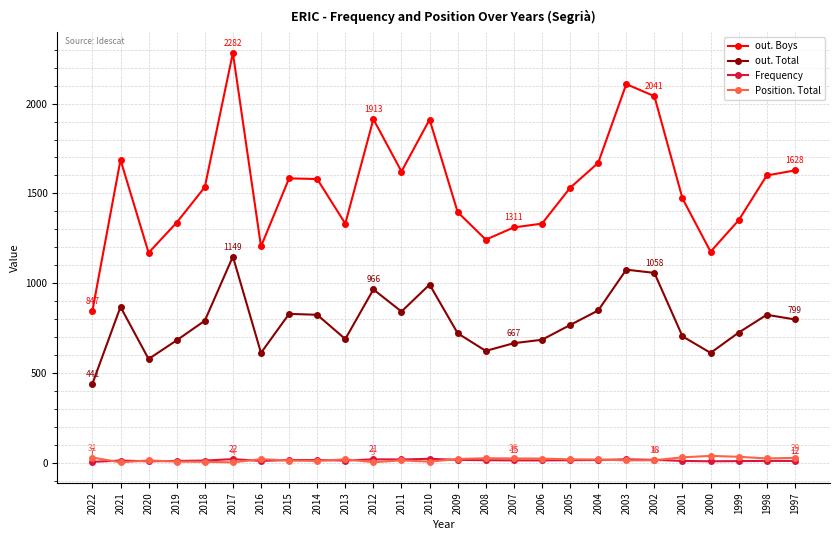

In out. Boys, how many points are higher than both neighbors (excluding endpoints)?

6